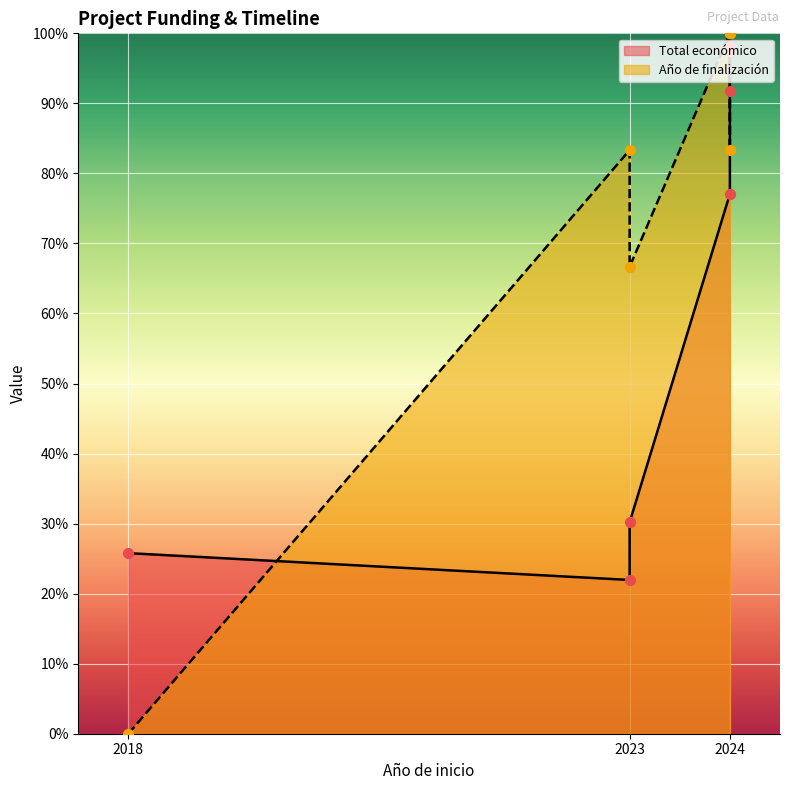

What is the change in value from 2023 to 2024?

+66.0